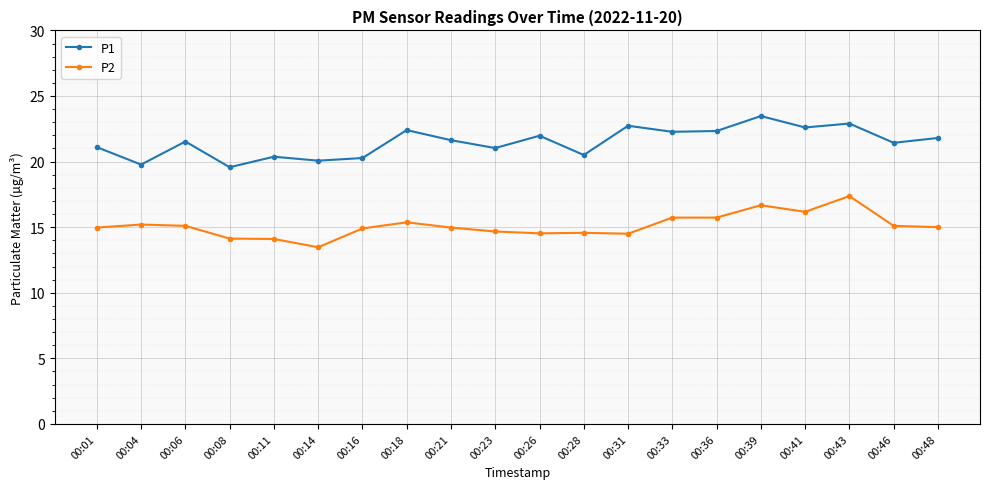

Is it true that P2 equals 6.3 at 00:14?

False